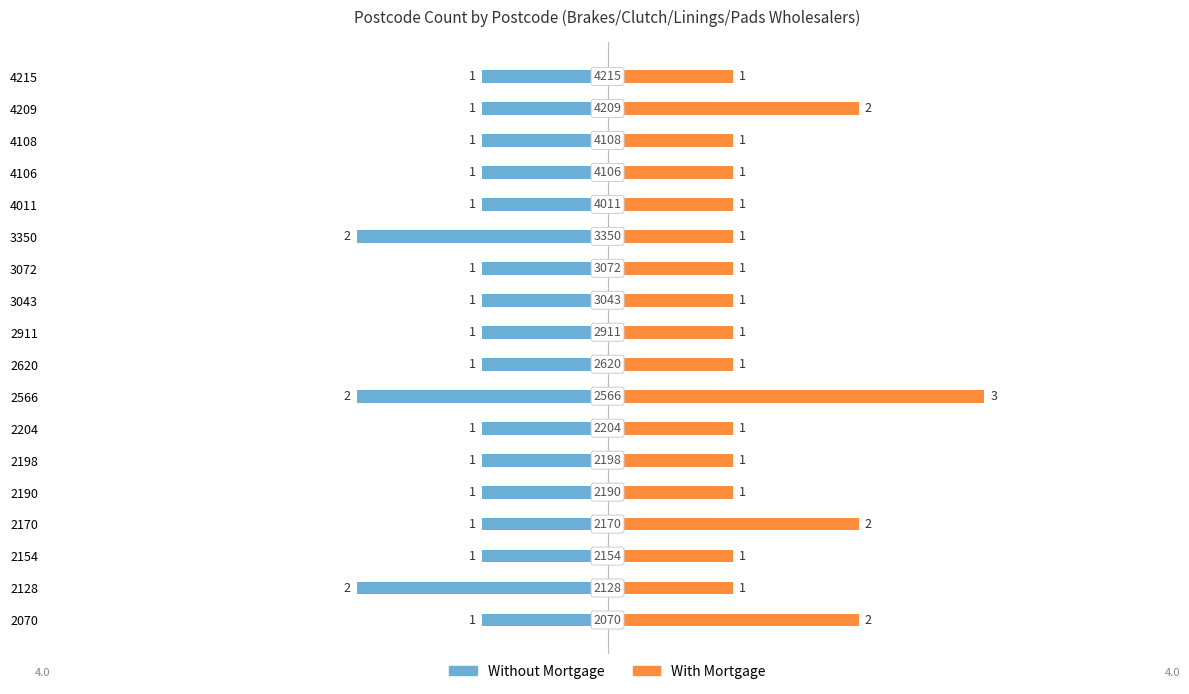

How many bars are there in each group?

2